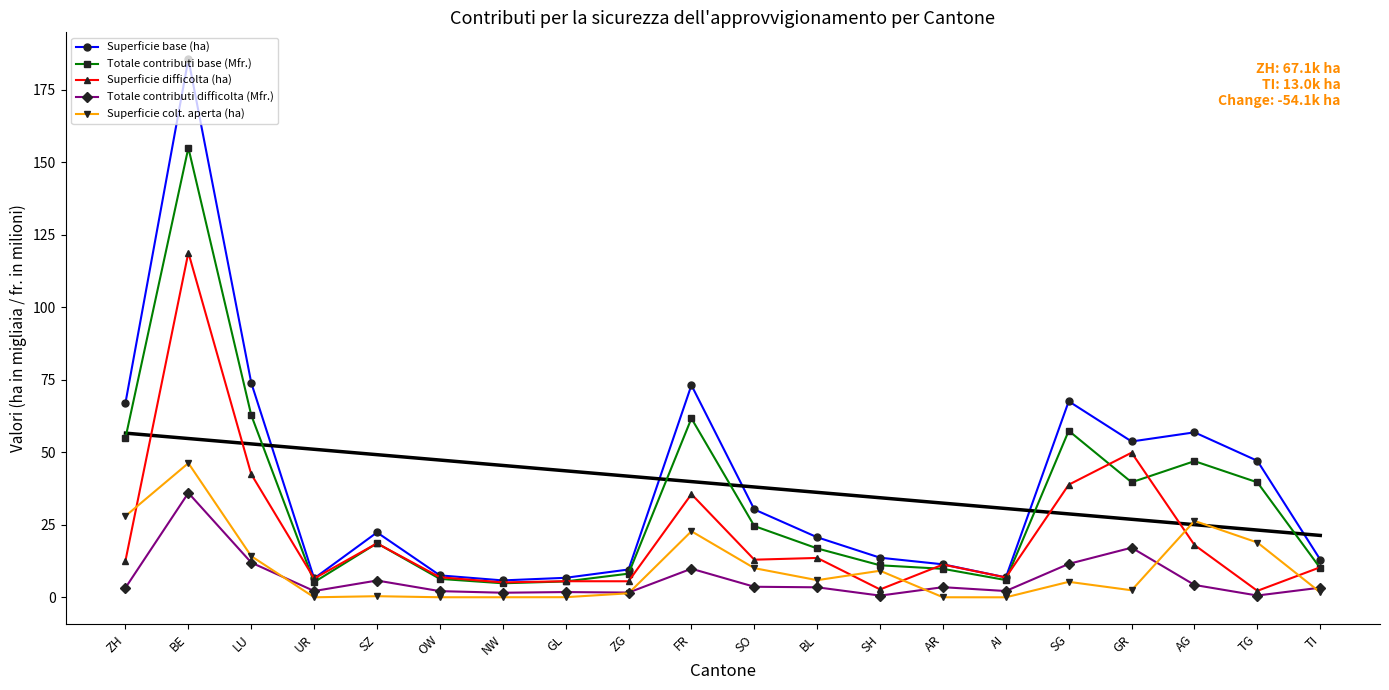

Which series has the widest spread of values?

Superficie base (ha)